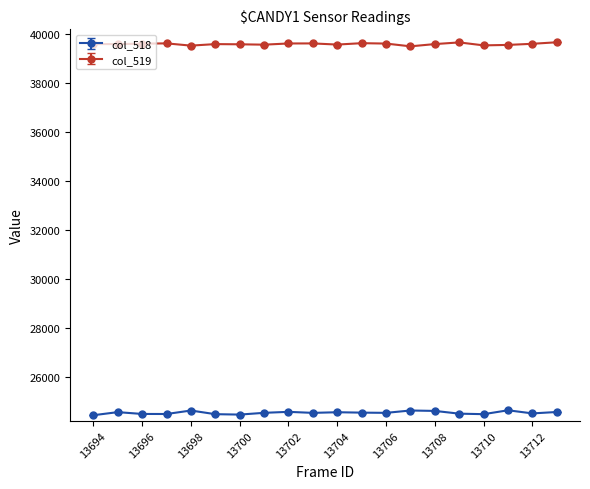

In col_518, how many points are lower than both neighbors (excluding endpoints)?

6